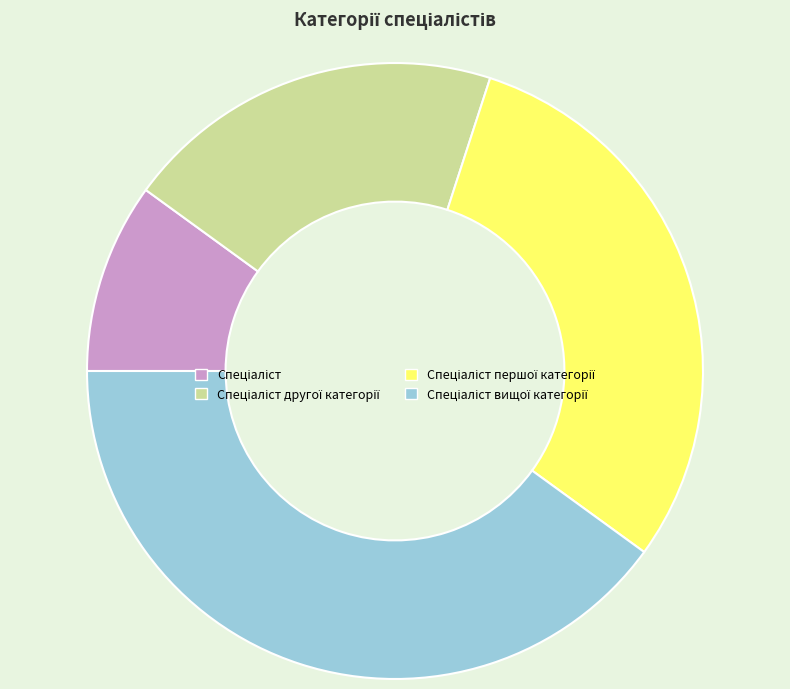

Does any single category account for the majority?

No